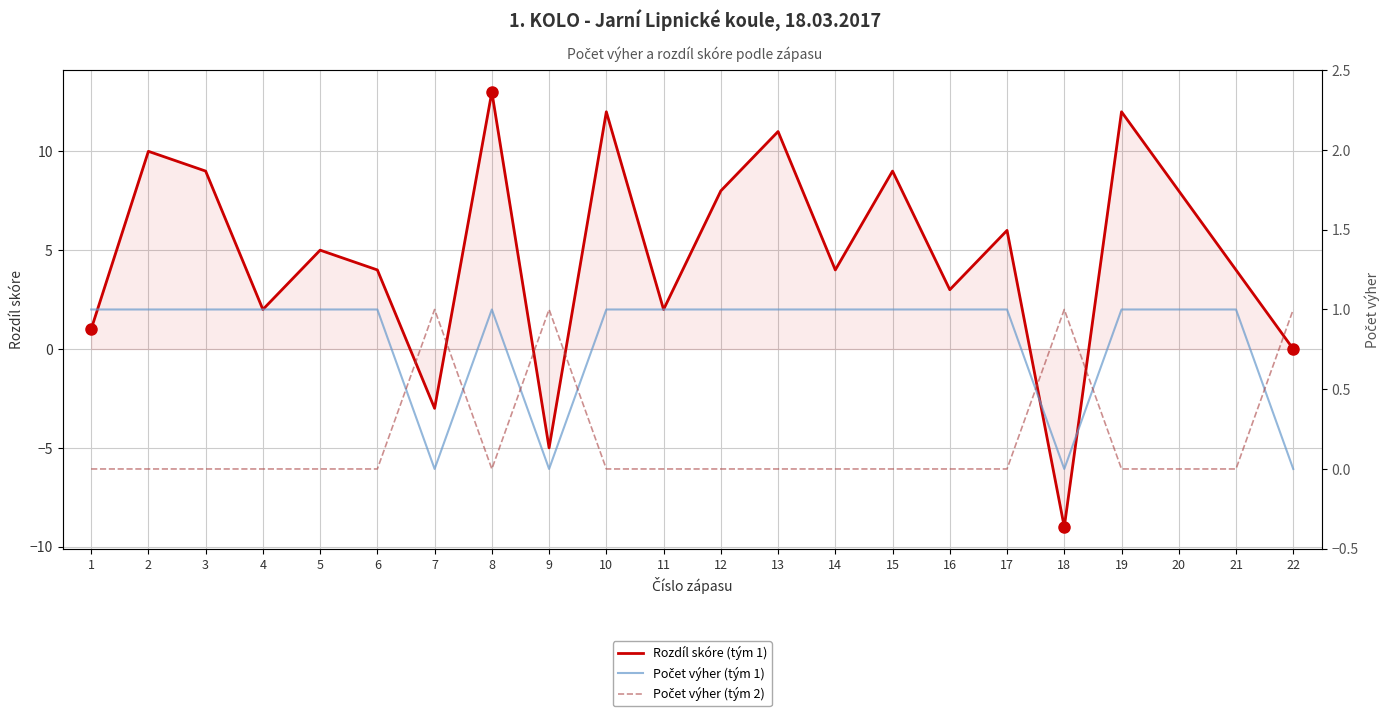

What are all the series names shown in the legend?

Rozdíl skóre (tým 1), Počet výher (tým 1), Počet výher (tým 2)